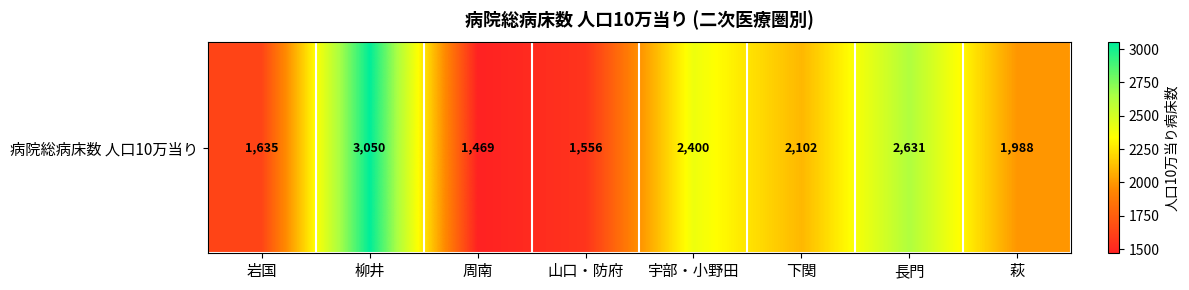

Reading left to right, what are all the values shown in this chart?

岩国=1635.3	柳井=3050.1	周南=1468.7	山口・防府=1556.2	宇部・小野田=2400.1	下関=2101.9	長門=2631.3	萩=1988.1